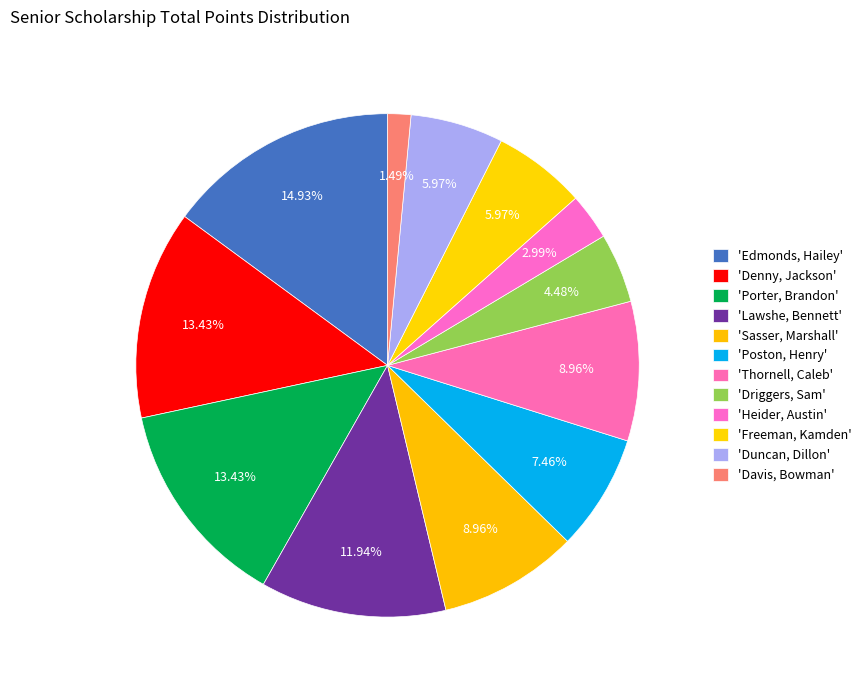

Is there a majority slice in this chart?

No